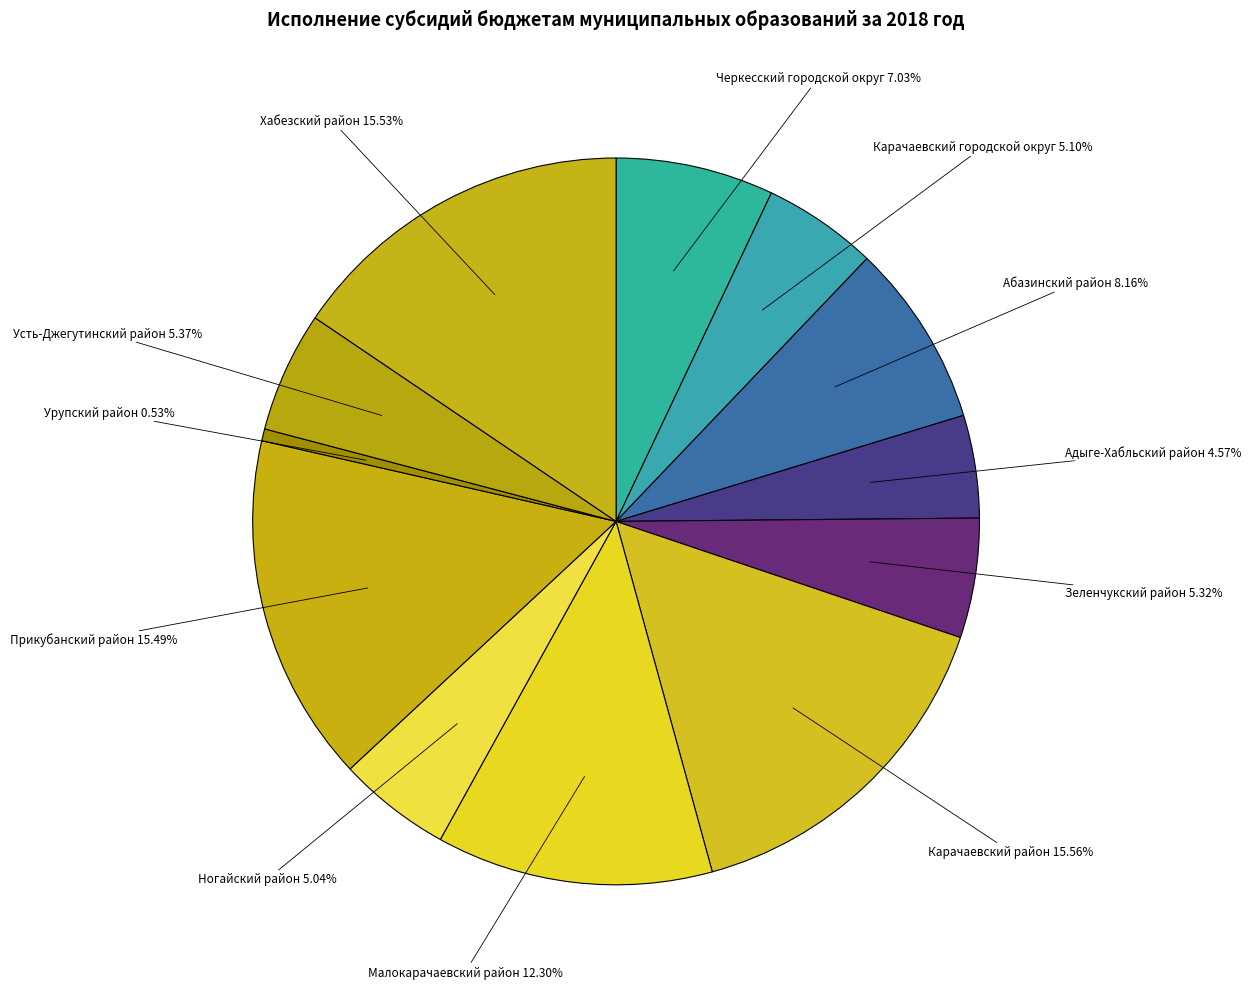

What is the smallest slice in the pie chart?

Урупский район